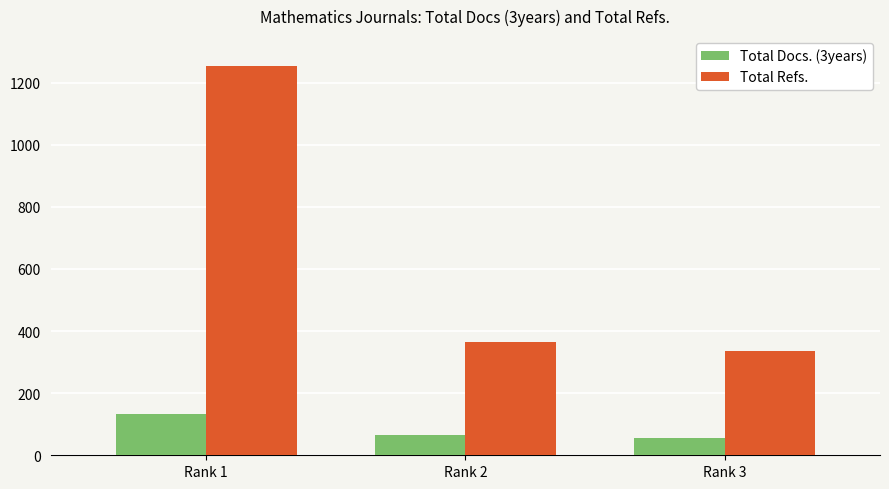

Count the number of categories in the chart.

3